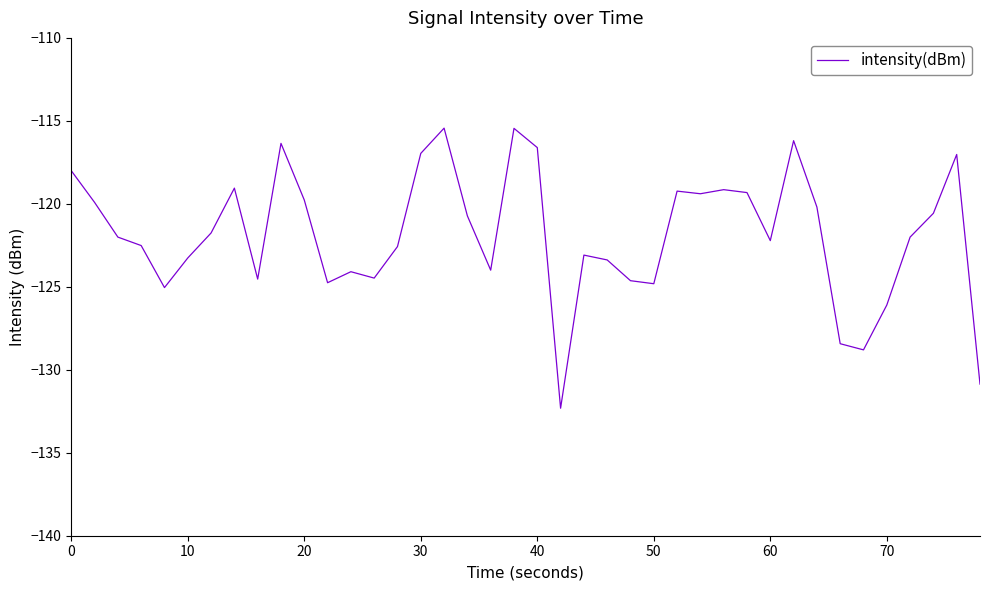

What is the average value?

-121.9